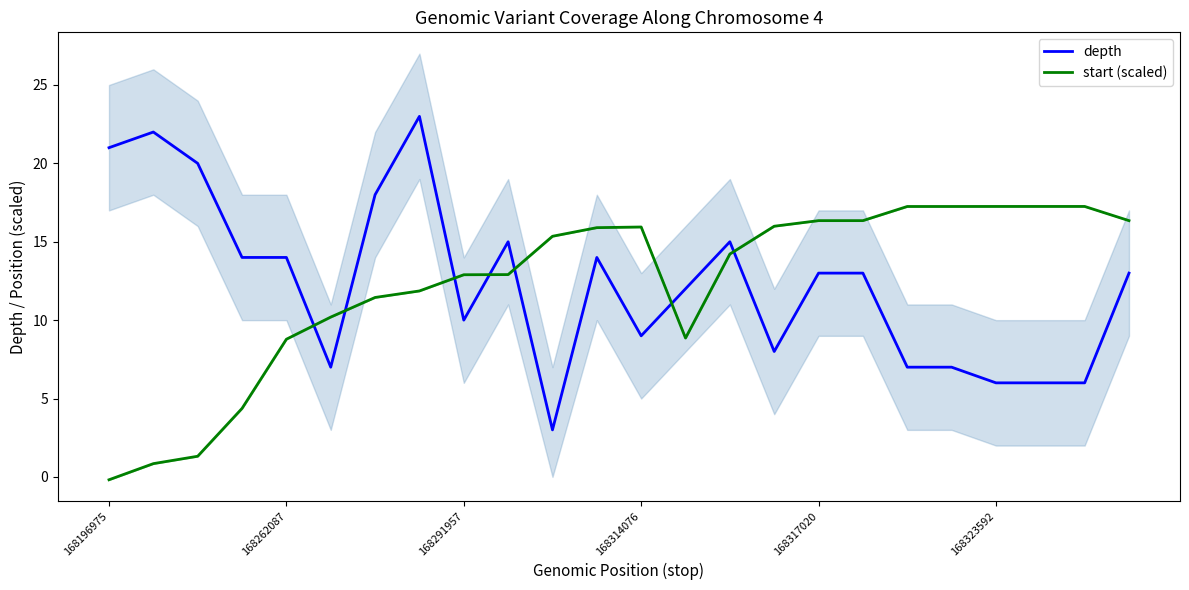

At how many categories does at least one series exceed 15?

17